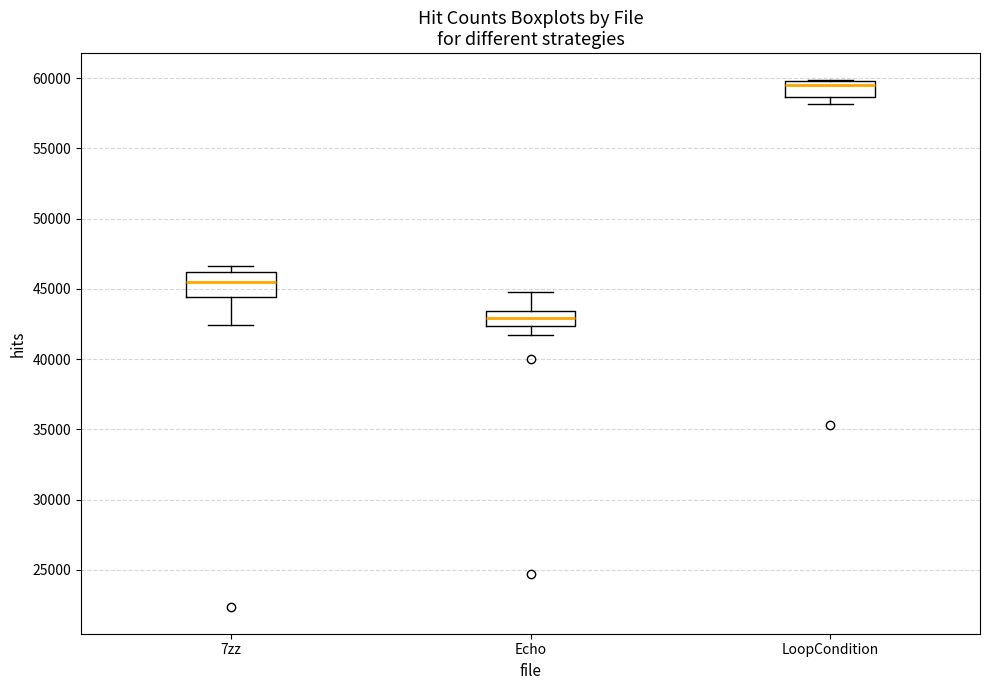

Where is the lower edge of the box for 7zz on the y-axis? The values are not printed on the chart, so give them approximately, as read against the axis.

44500